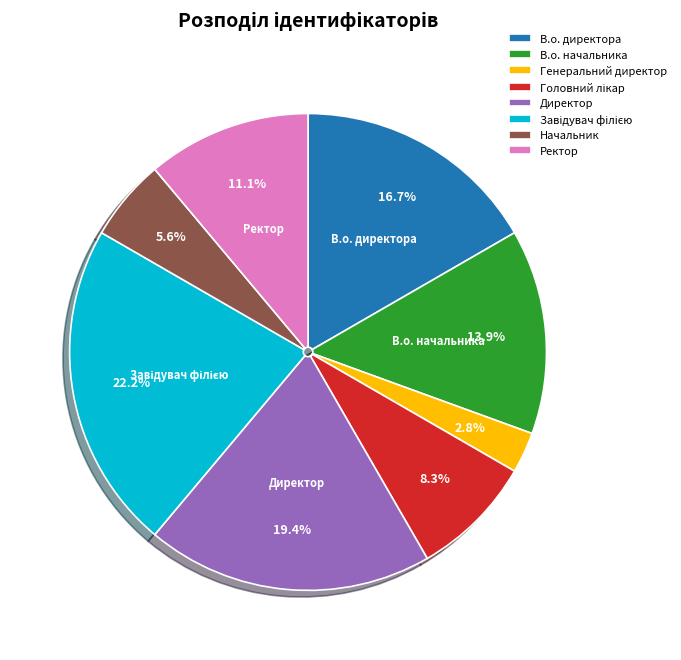

What is the smallest slice in the pie chart?

Генеральний директор